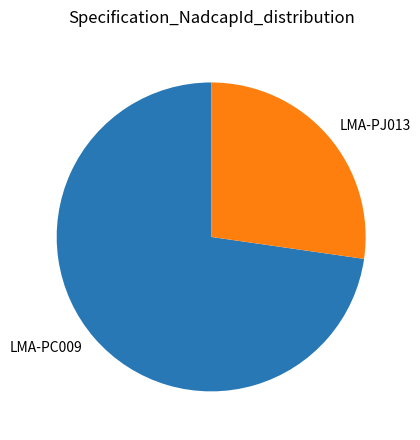

What is the majority slice?

LMA-PC009